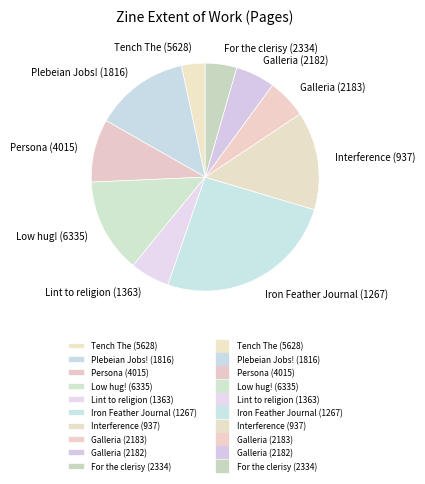

How many slices are in this pie chart?

10